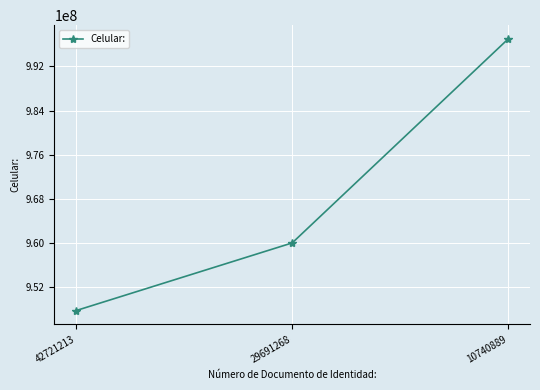

What value does the data have at 29691268, to the nearest 10?

959975750